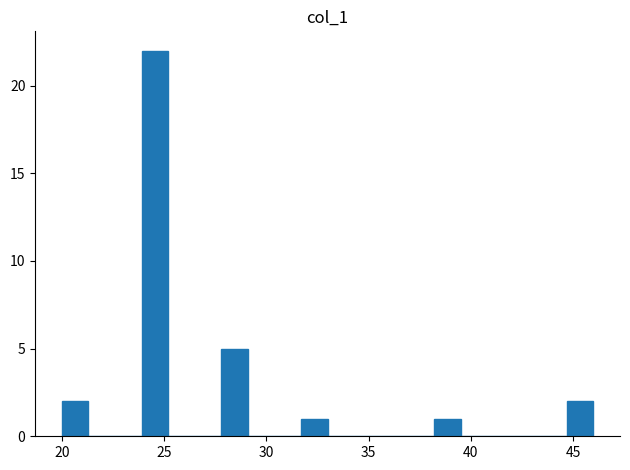

Around what value on the x-axis is the tallest bar? Give the approximate position of its centre, as read against the axis.

24.5